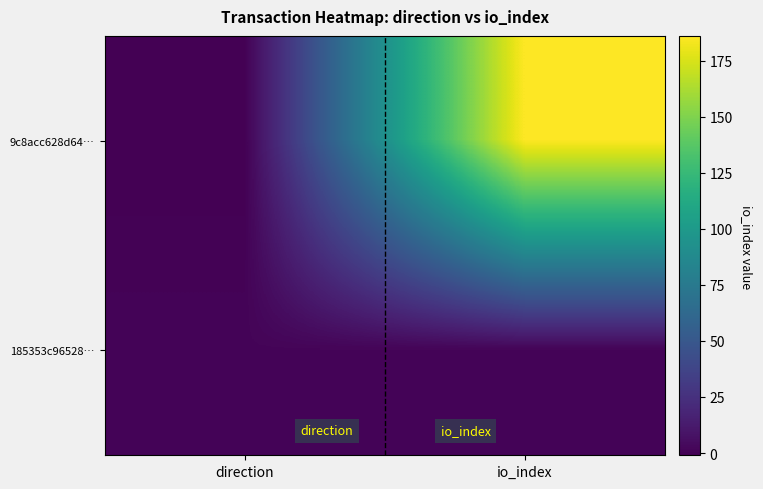

List the series in order of their overall mean, highest first.

9c8acc628d64…, 185353c96528…